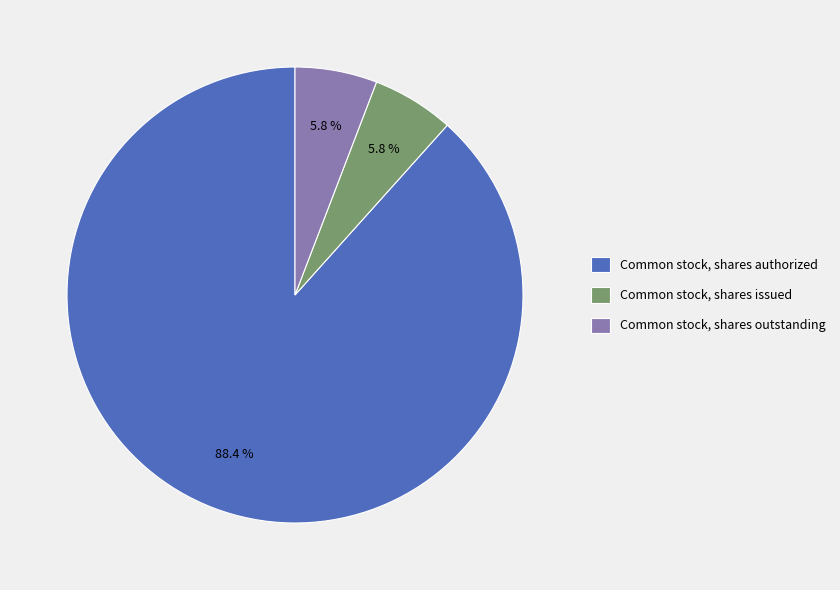

To the nearest percent, what is the difference between the largest and smallest slice percentages?

83%